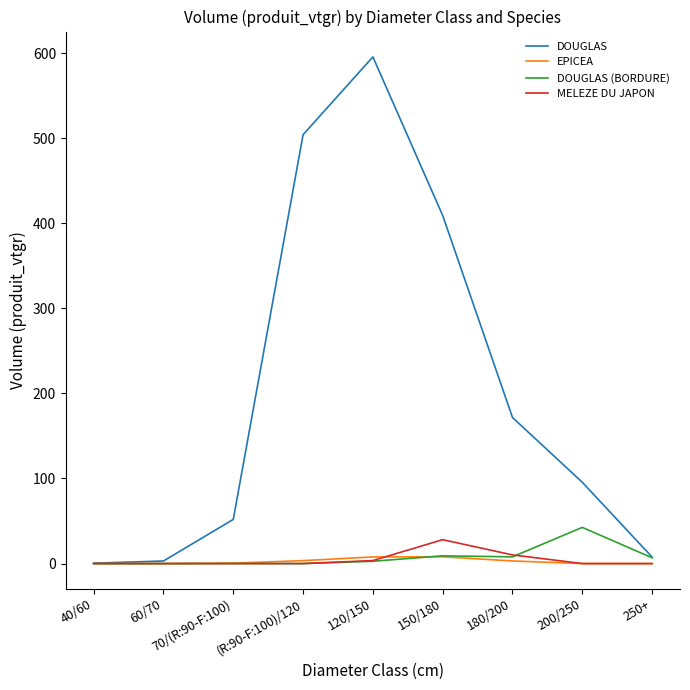

Is it true that EPICEA equals 3.1 at 180/200?

True